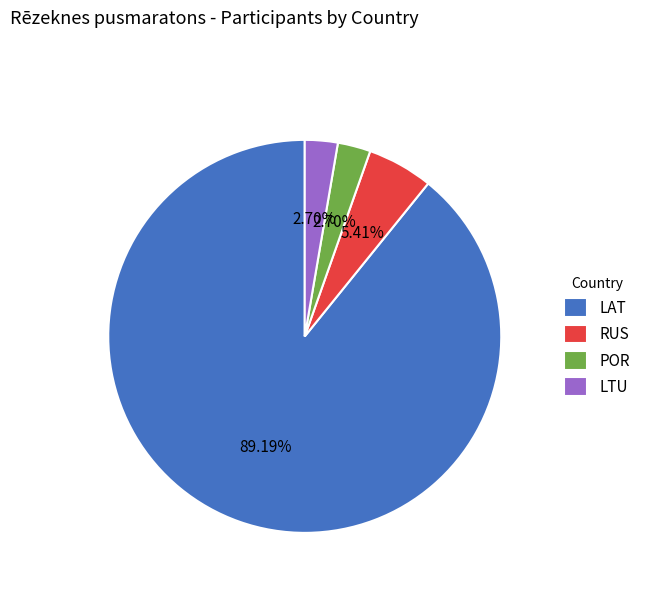

Between LTU and LAT, which is larger?

LAT